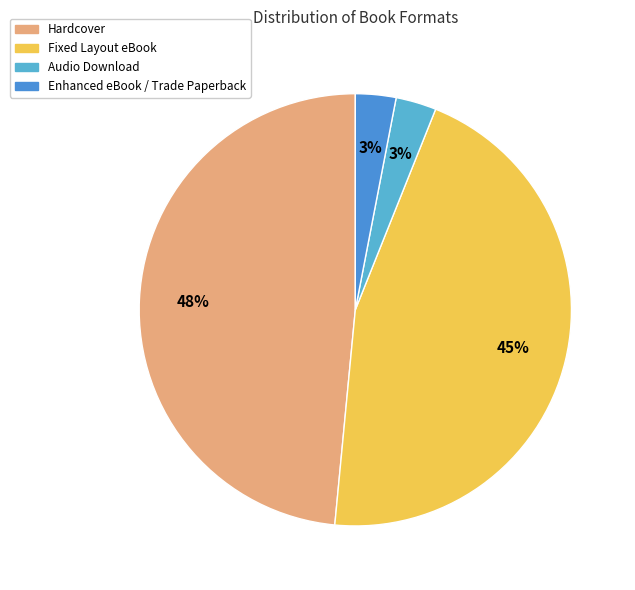

How many slices are in this pie chart?

4